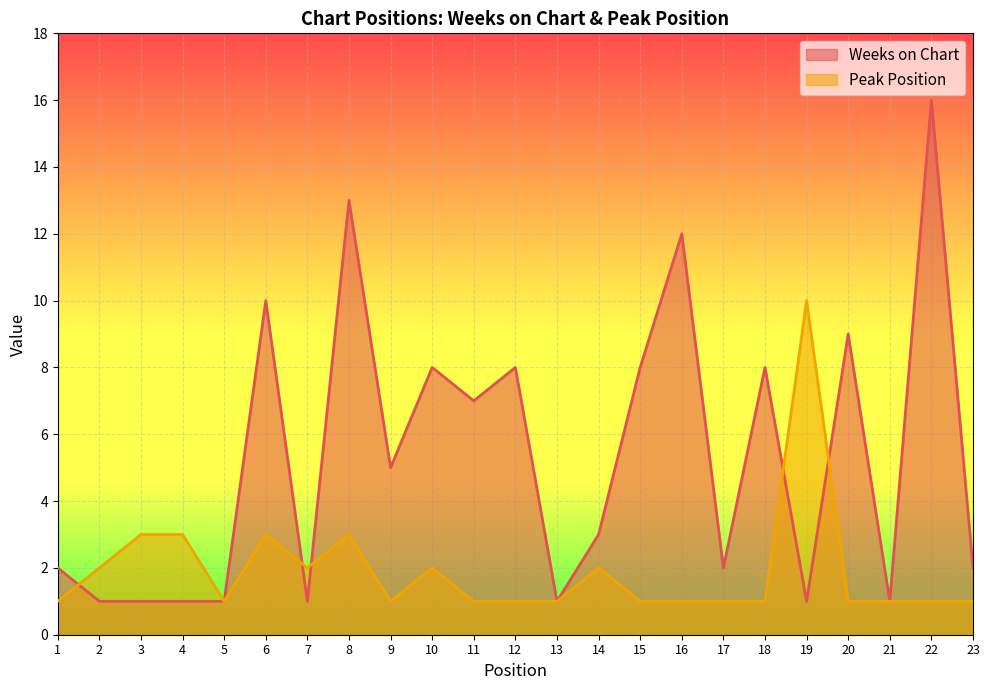

After their last crossing, which series has the higher values: Peak Position or Weeks on Chart?

Weeks on Chart